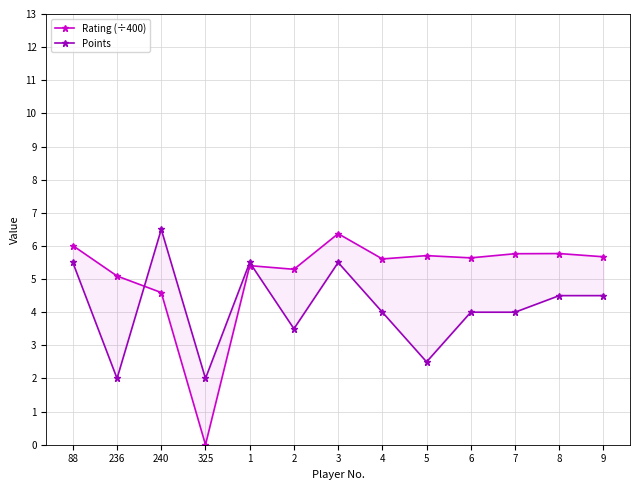

At which label does Points reach its peak?

240